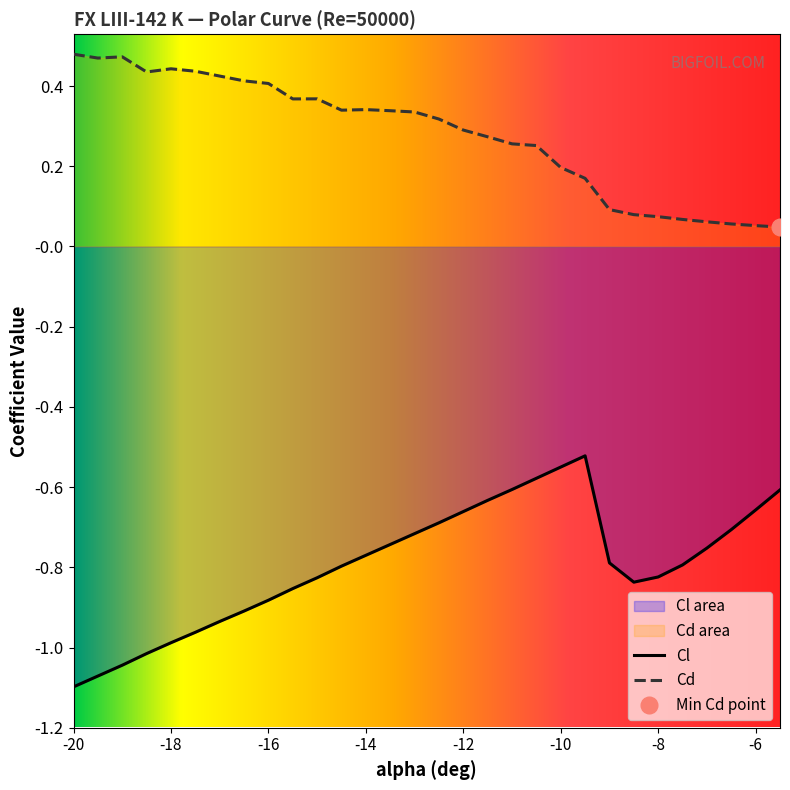

What is the difference between the highest and lowest values at -17?

1.4